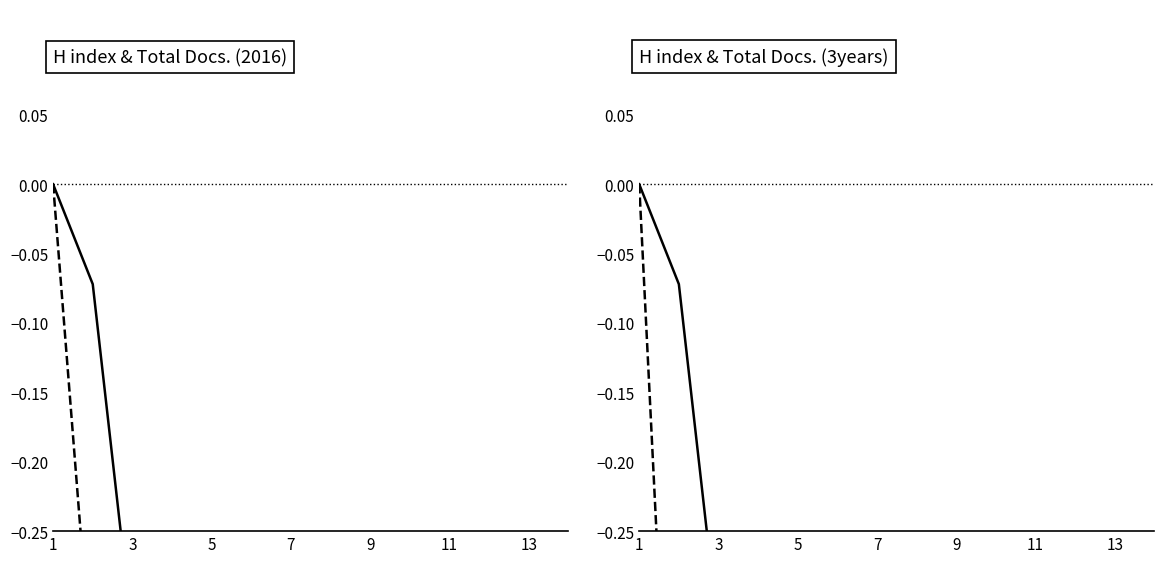

Between 3 and 13, which series saw the biggest shift?

H index